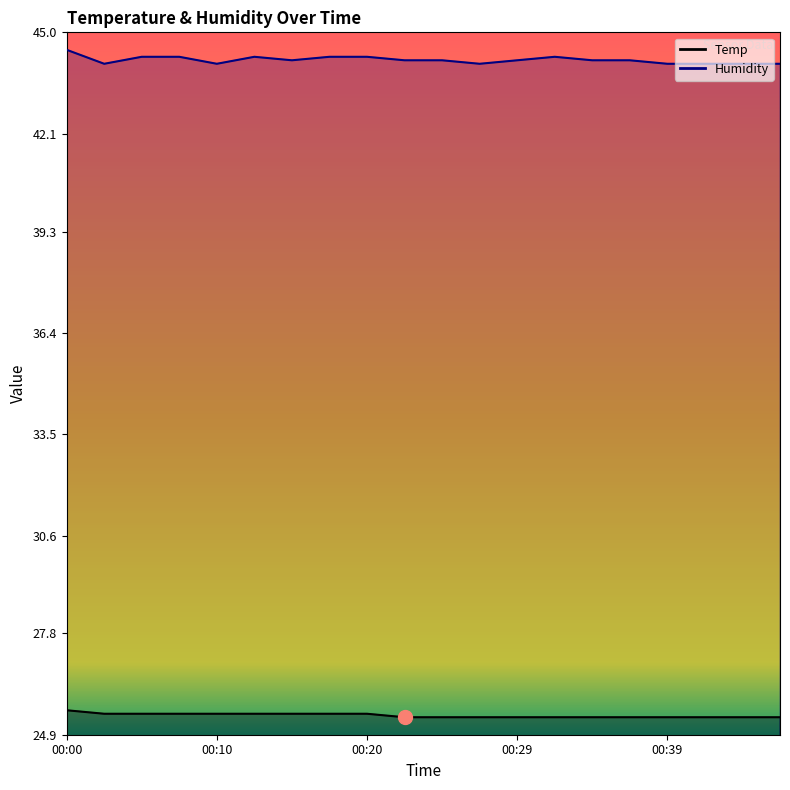

What is the difference between the maximum and minimum values in the Humidity series?

0.4